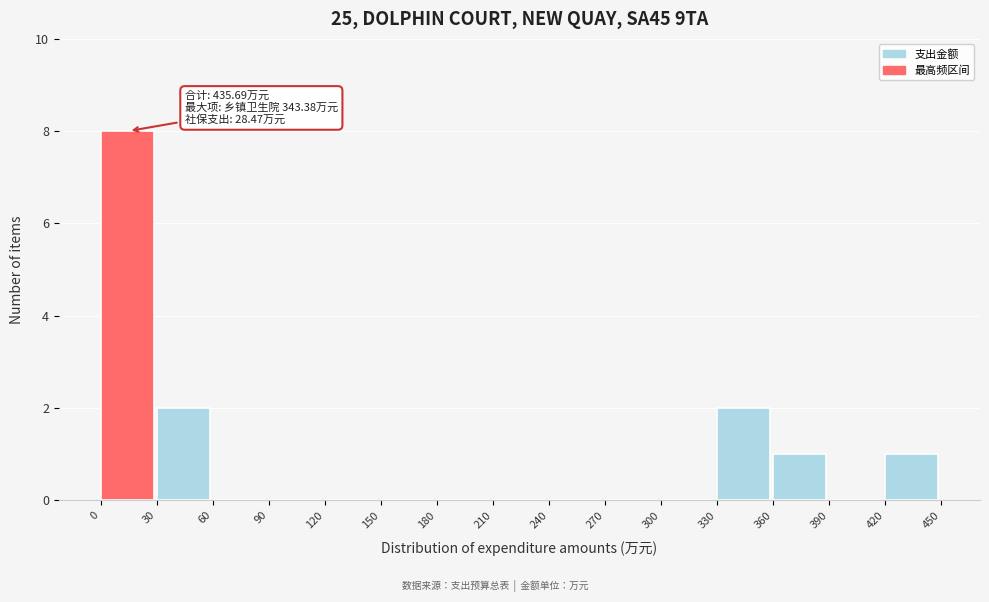

Which range on the x-axis has the tallest bar?

0 to 30